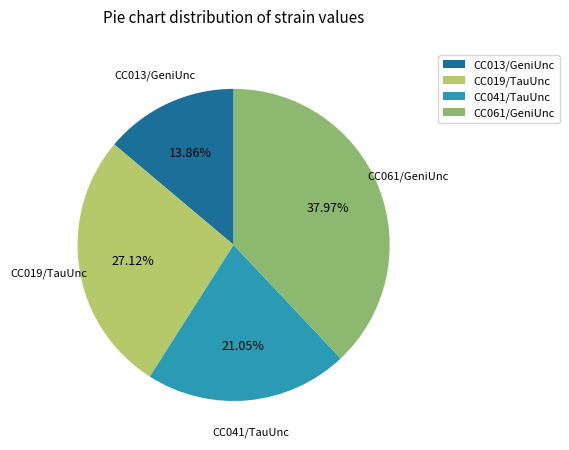

Is it true that CC041/TauUnc is 1% of the pie?

False